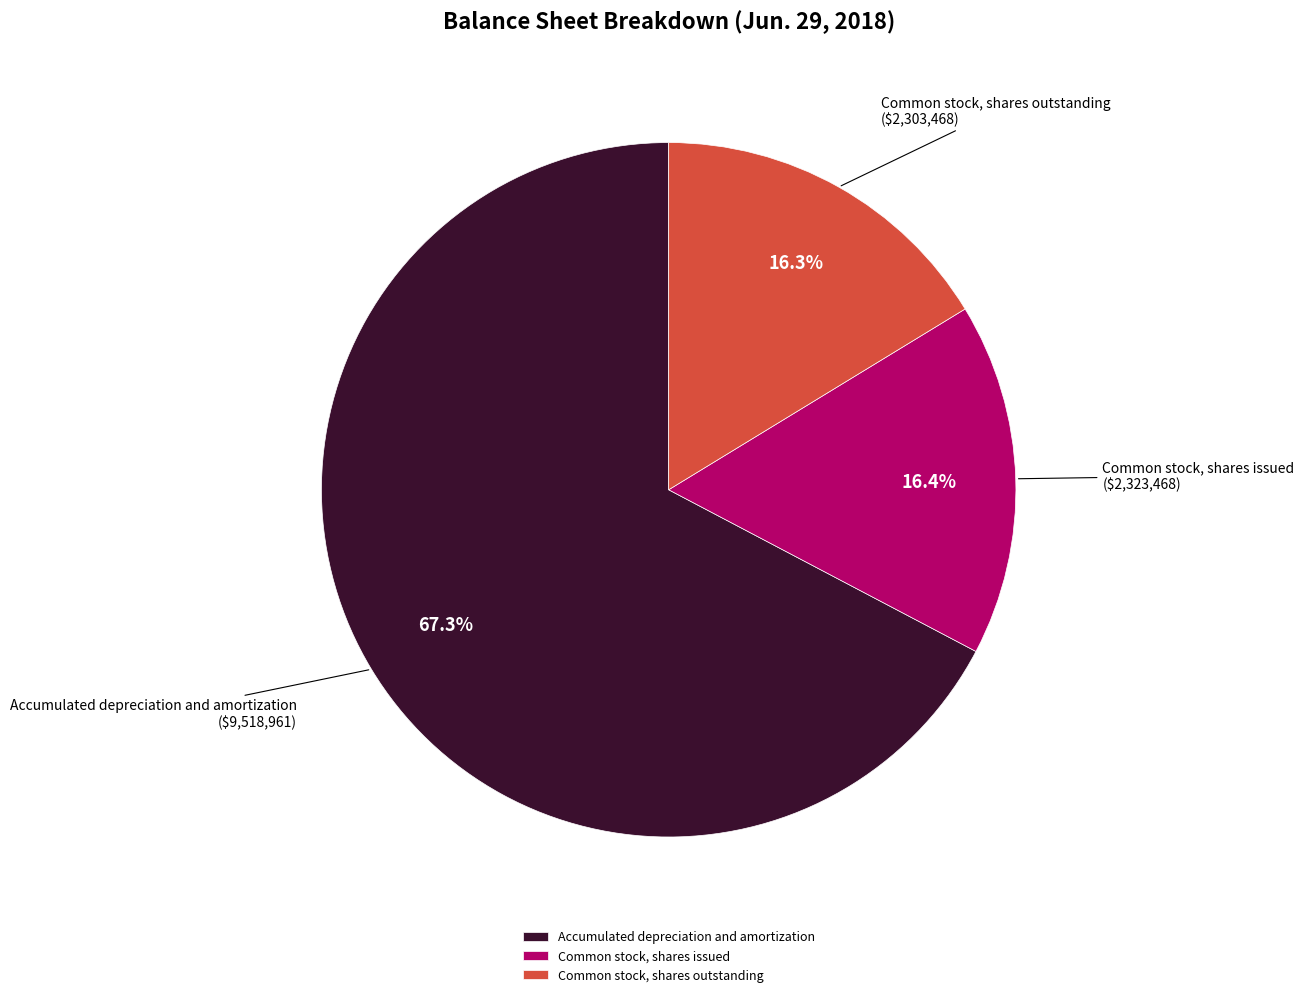

Is it true that Common stock, shares issued is 16% of the pie?

True